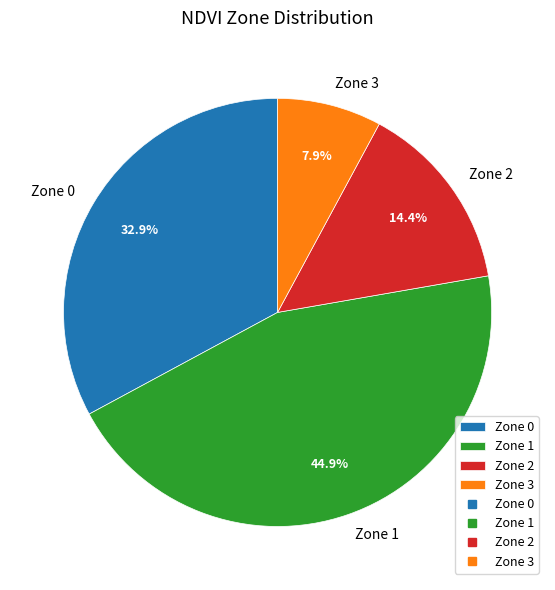

Does Zone 3 represent more than half of the total?

No